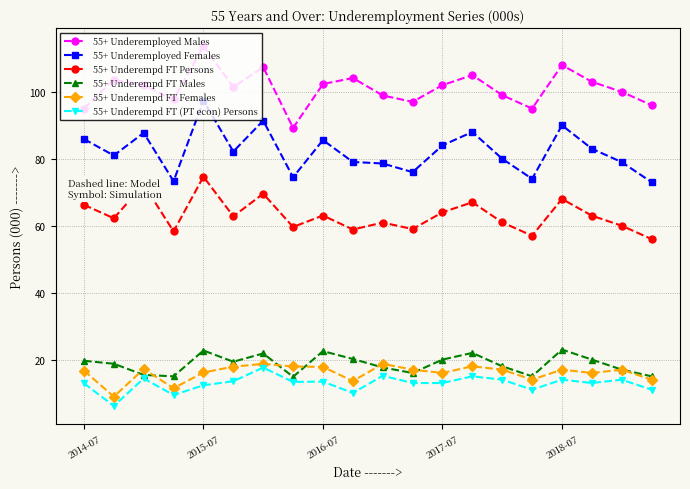

What is the sum of all 55+ Underemployed Males values?

2020.3